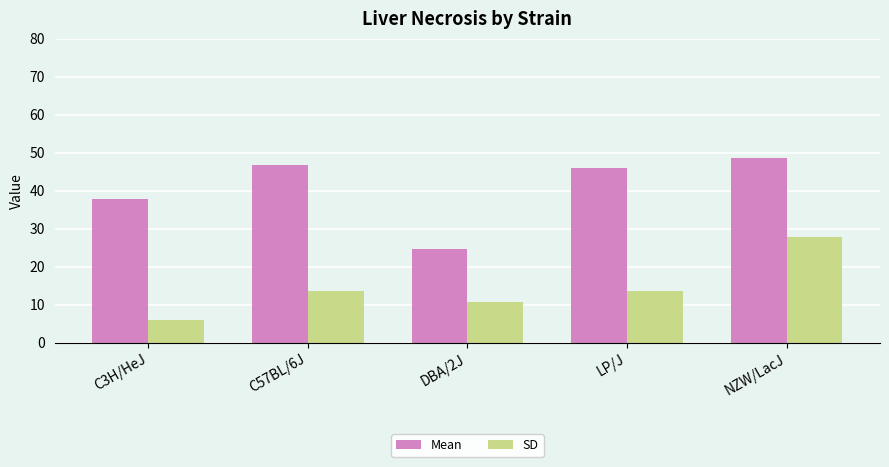

What is the difference between the highest and lowest values at NZW/LacJ?

20.7